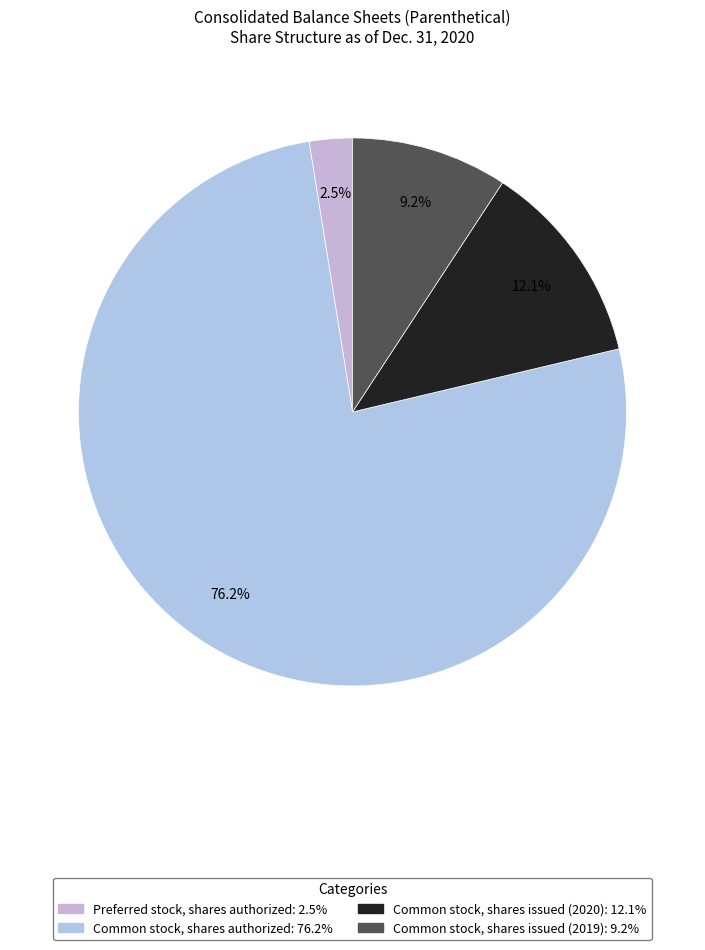

To the nearest percent, what is the average slice percentage?

25%